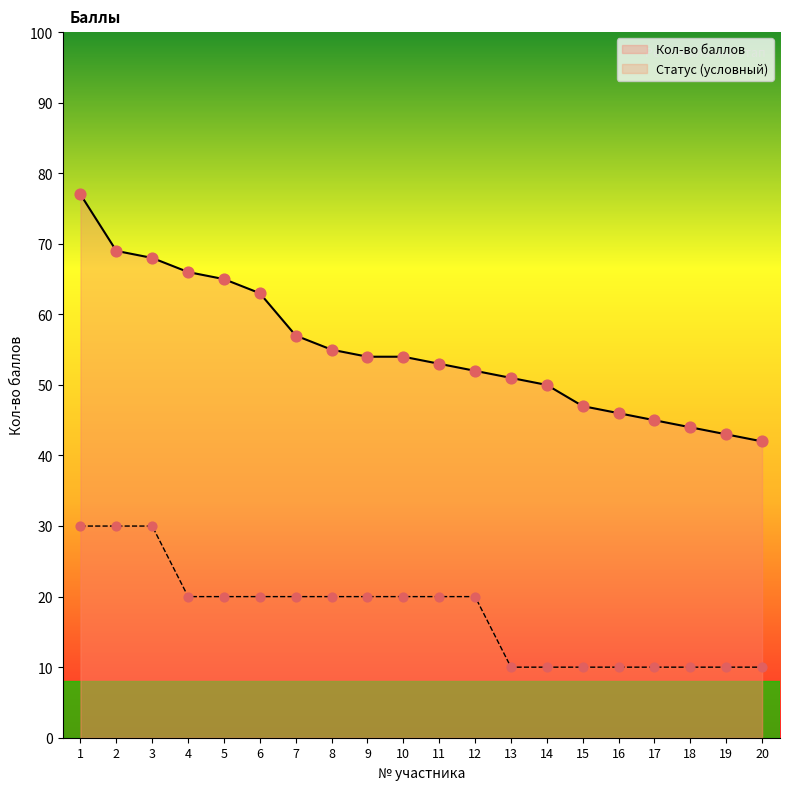

Which series reaches the maximum Y coordinate?

Кол-во баллов